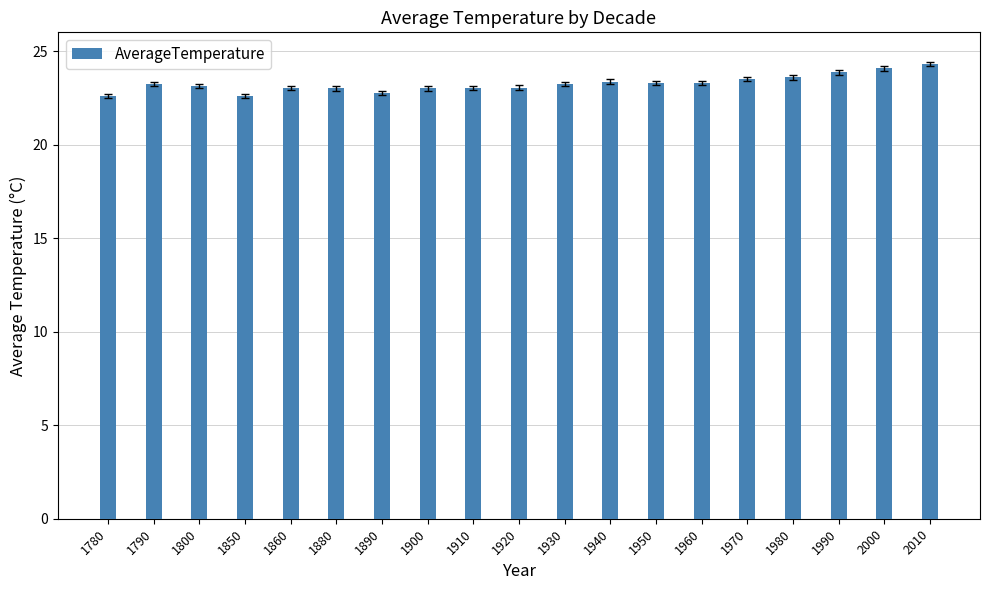

What is the minimum value shown in the chart?

22.6